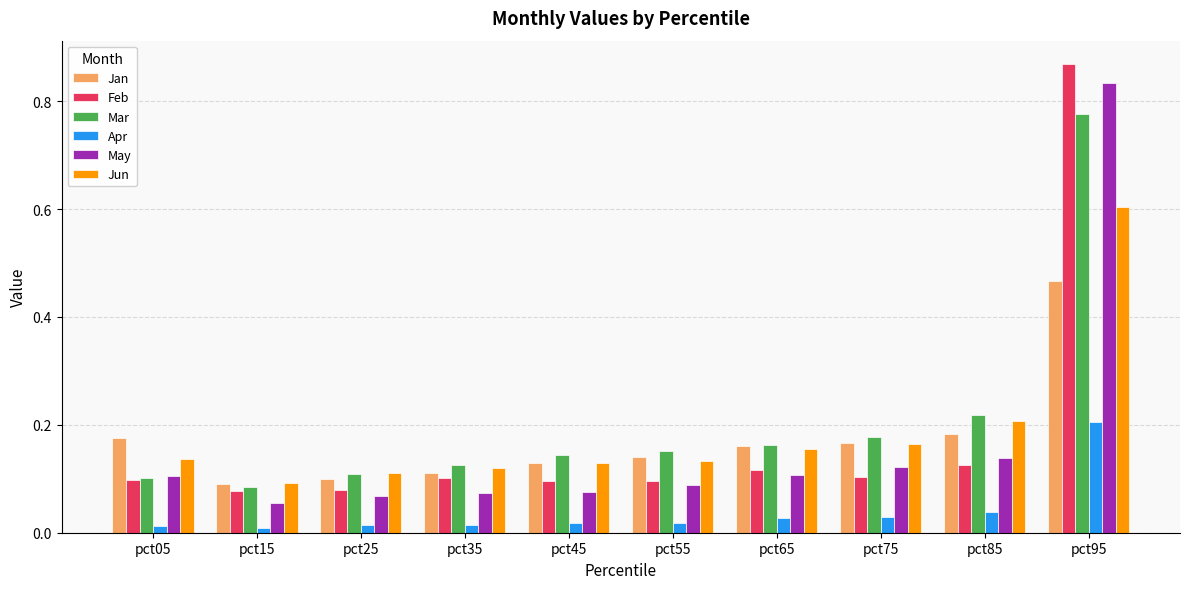

Is the value of Jan at pct55 greater than the value of Feb at pct55?

Yes